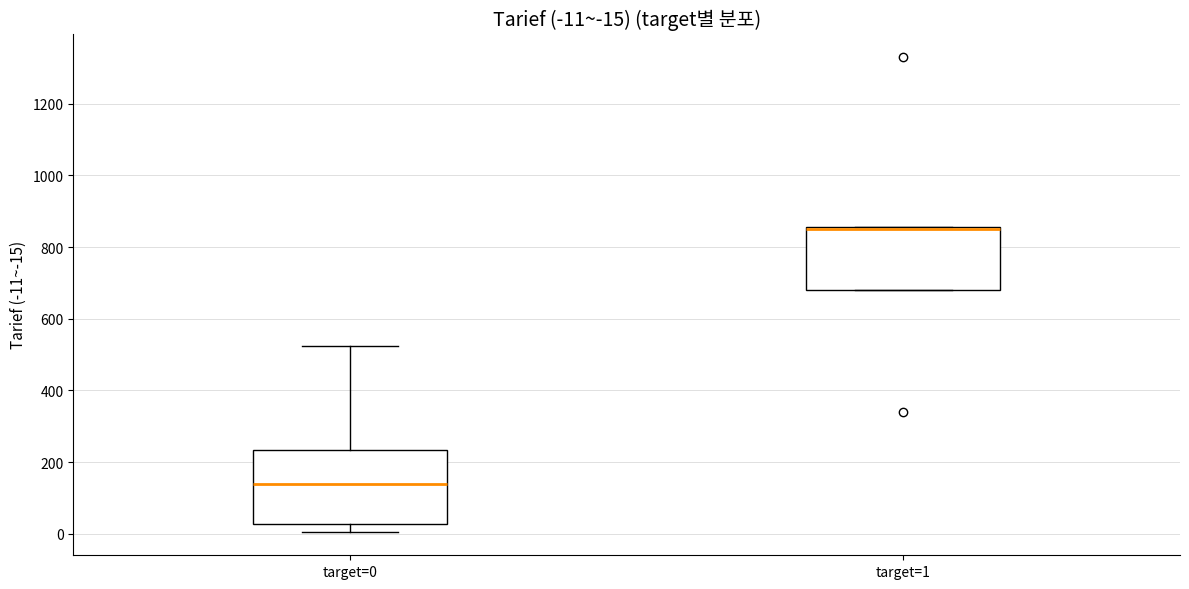

Which box is the tallest, from its lower edge to its upper edge?

target=0